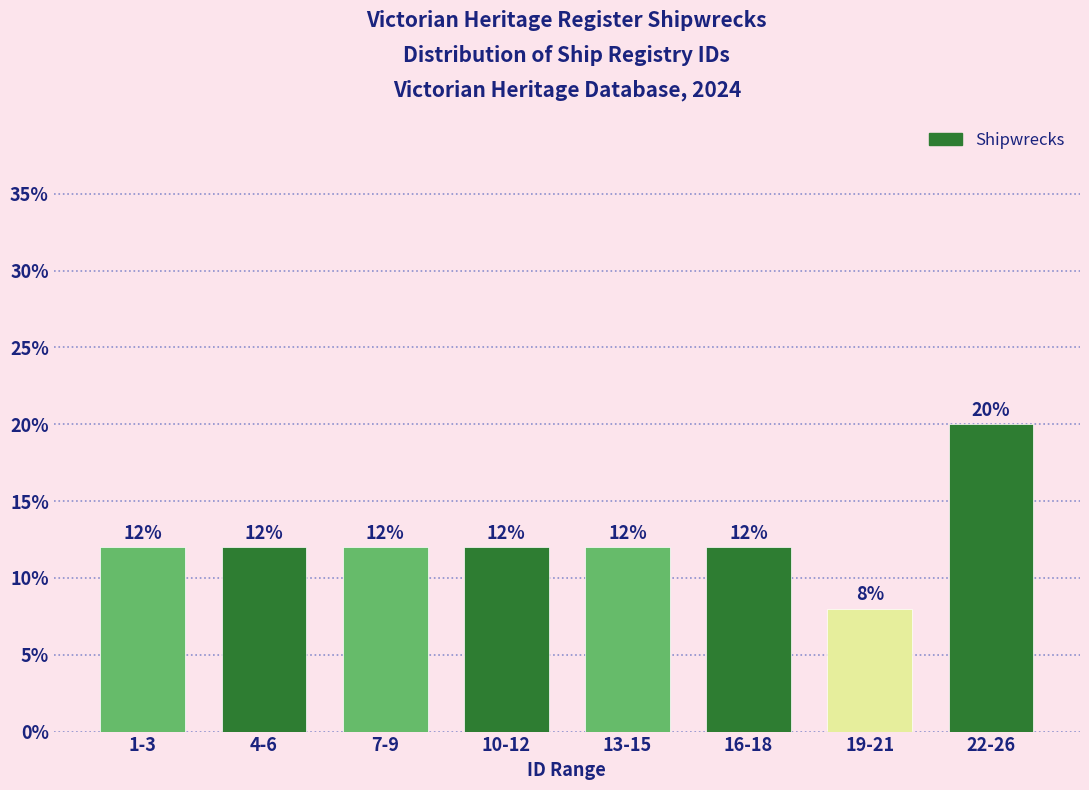

Reading left to right, what are all the values shown in this chart?

12	12	12	12	12	12	8	20